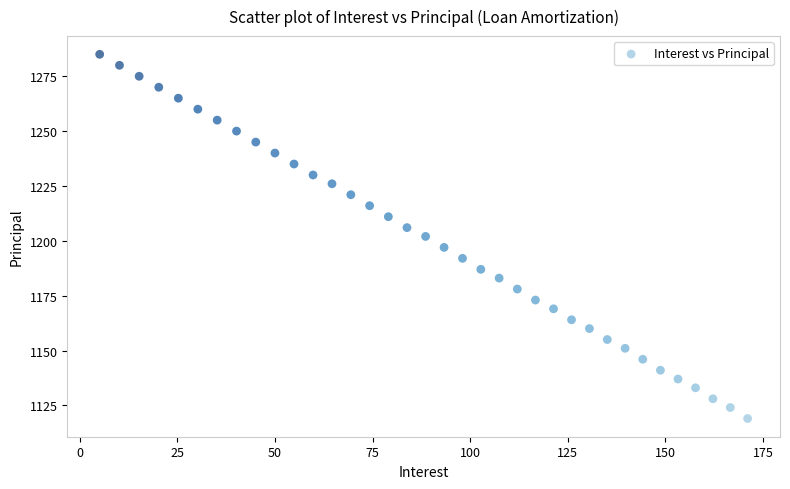

What is the range of Y values (max minus min)?

166